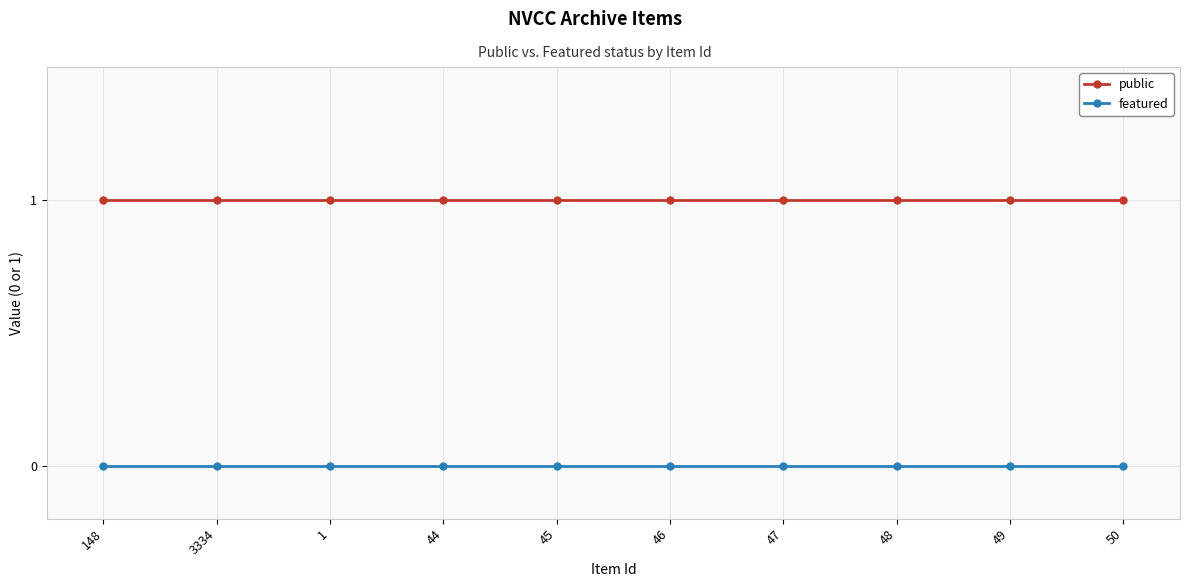

What is the label of the 7th point from the left?

47